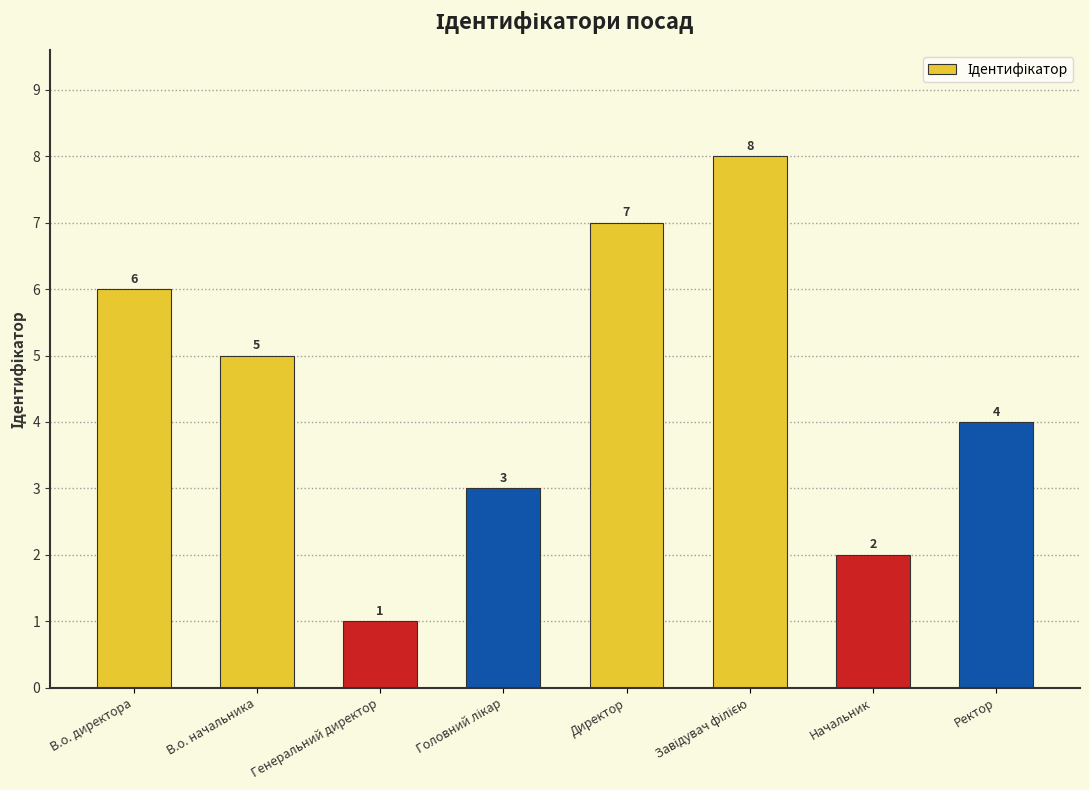

Count the number of categories in the chart.

8